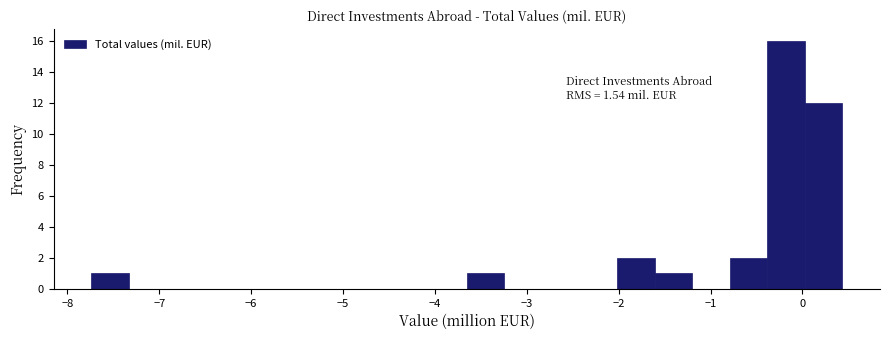

Which range on the x-axis has the tallest bar?

-0.4 to 0.0